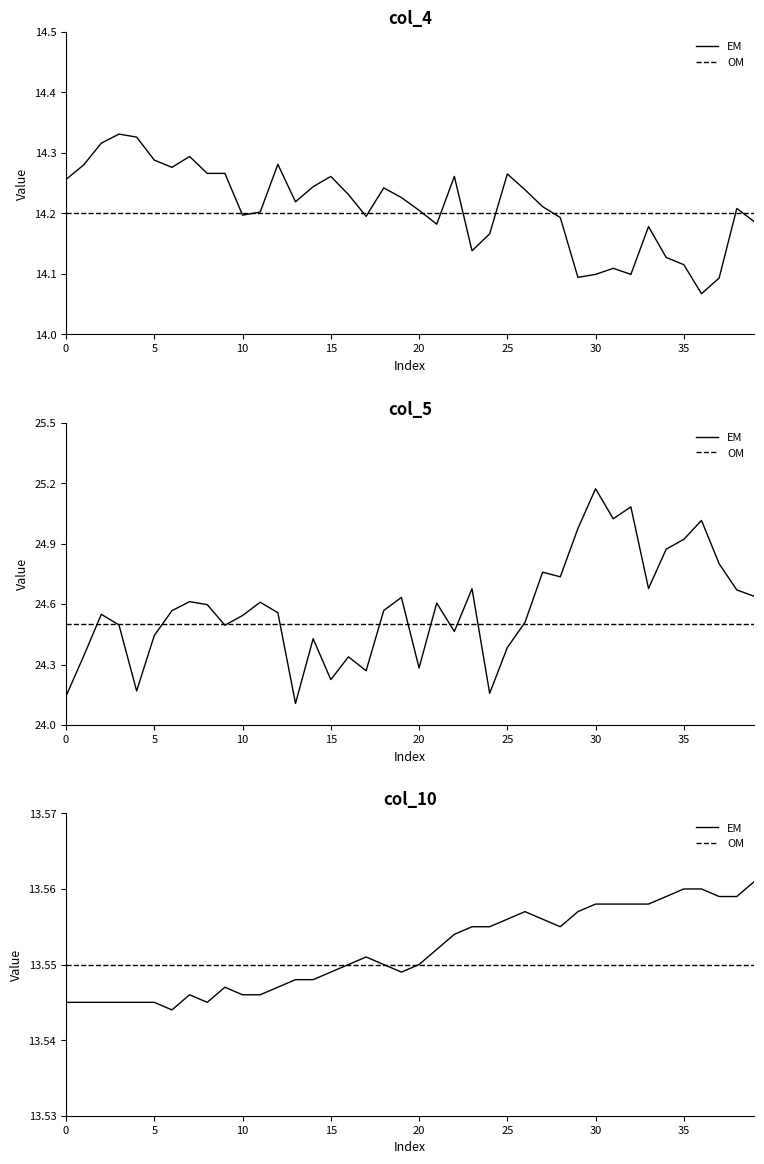

What is the maximum value shown in the chart?

25.2